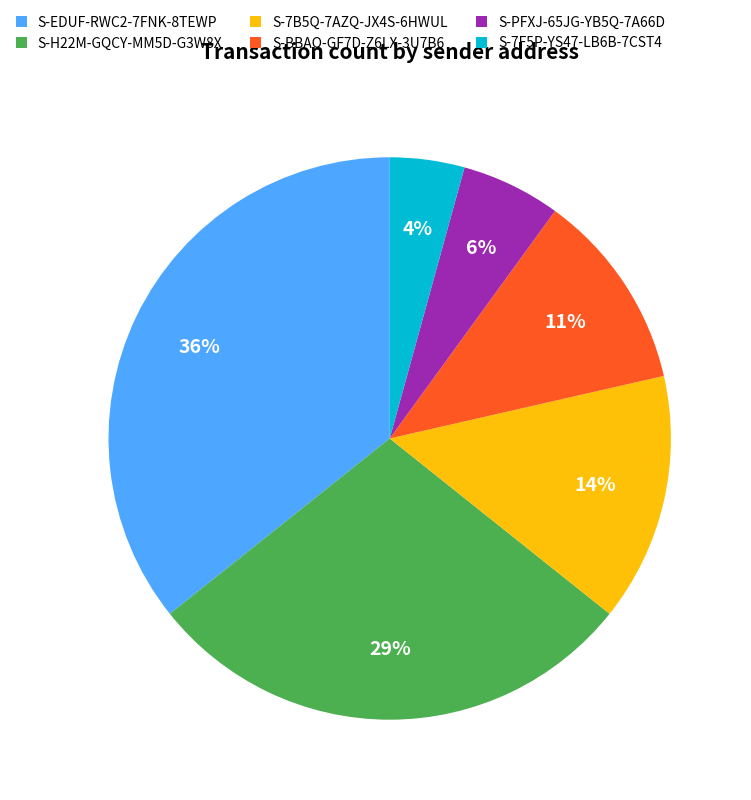

Is there any slice that represents more than half of the pie?

No